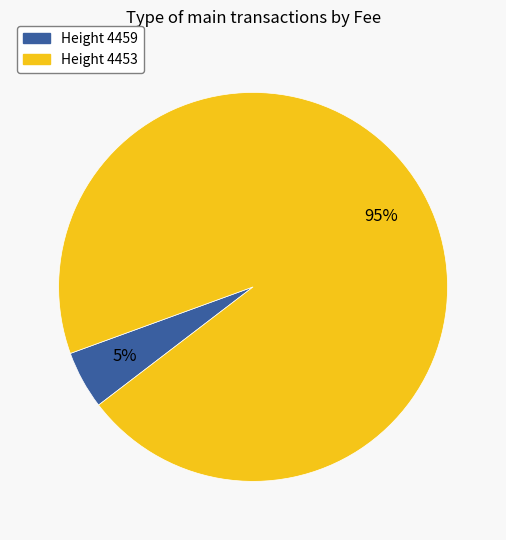

Is there a majority slice in this chart?

Yes